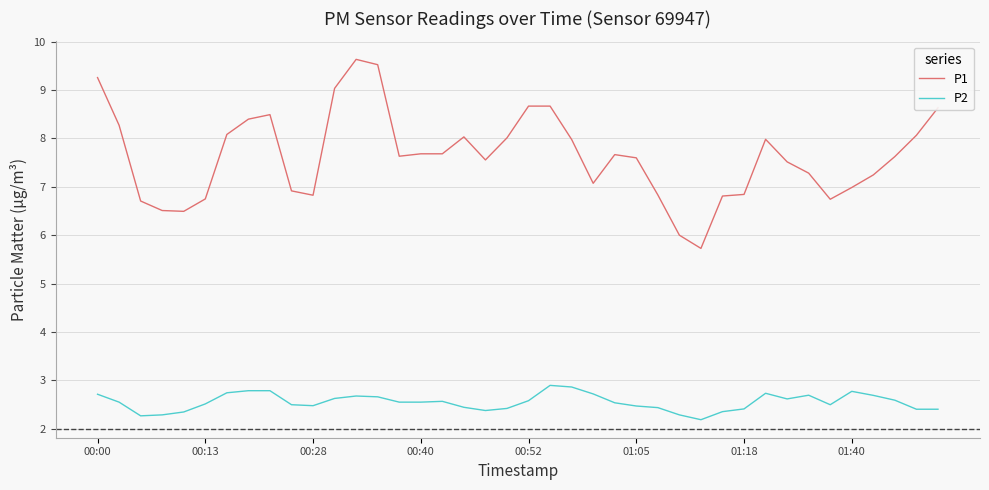

Which series has the widest spread of values?

P1